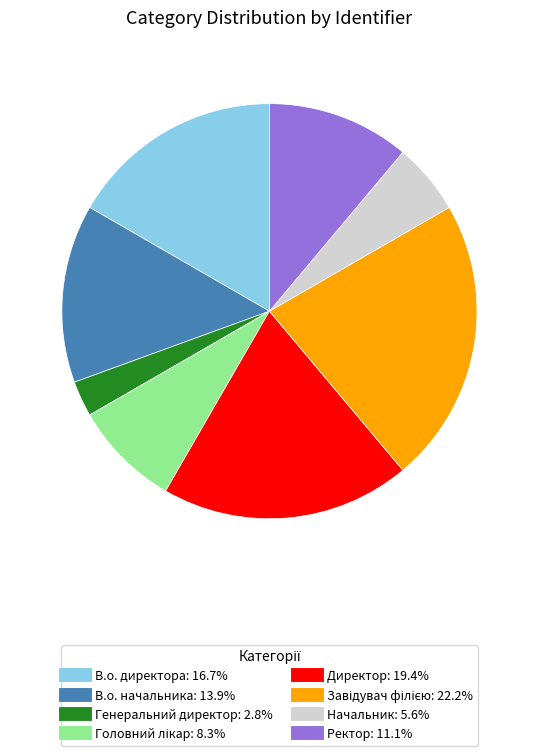

How many segments does this pie chart have?

8